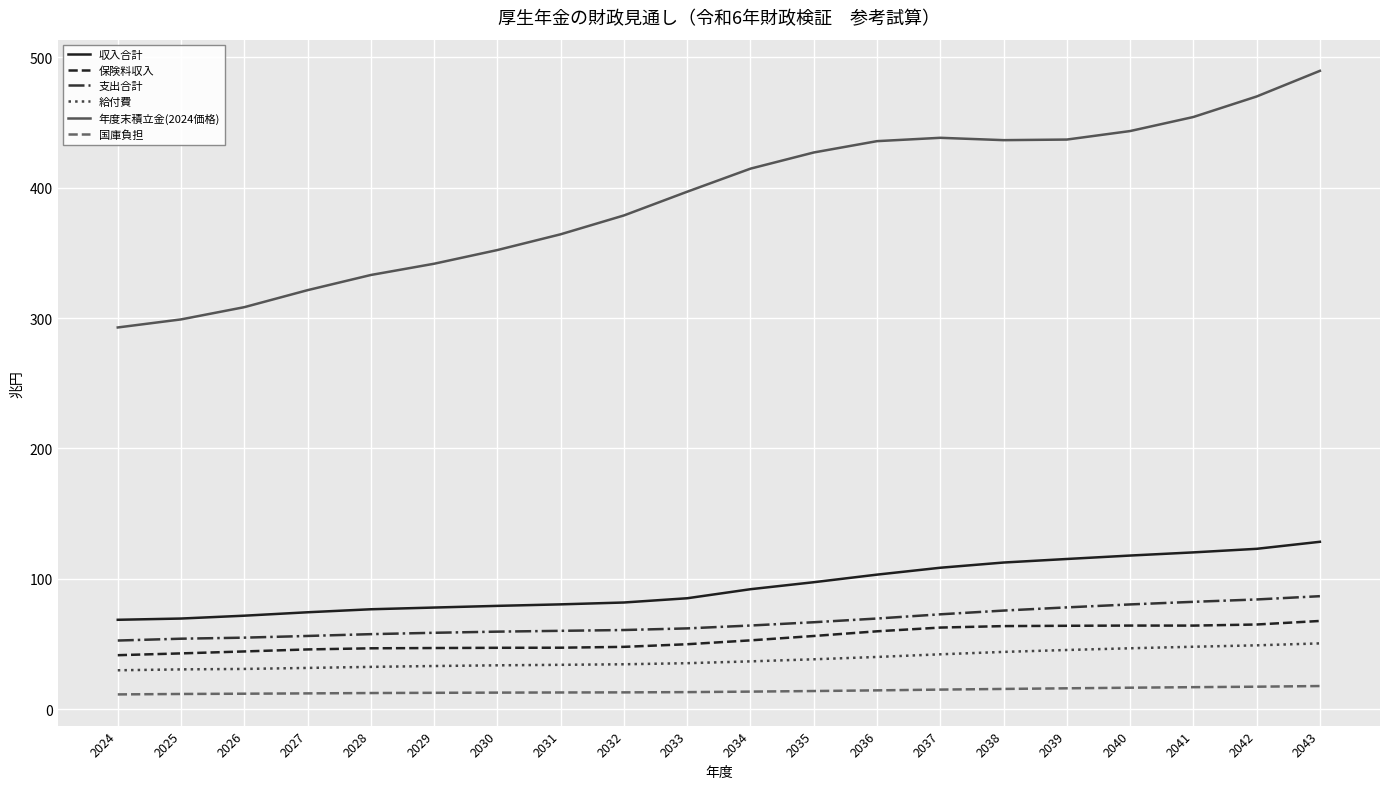

Rank the series by their maximum value, from highest to lowest.

年度末積立金(2024価格), 収入合計, 支出合計, 保険料収入, 給付費, 国庫負担